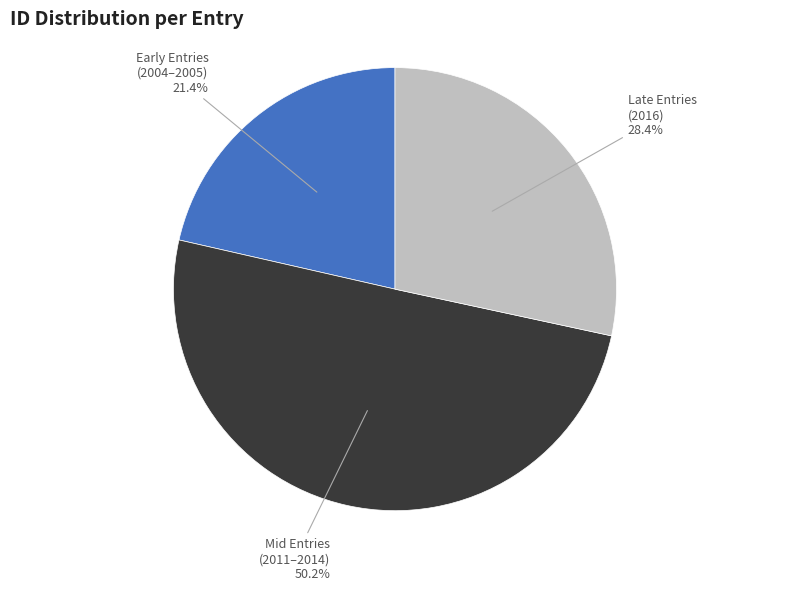

Rank the categories by value from lowest to highest.

Early Entries (2004–2005), Late Entries (2016), Mid Entries (2011–2014)